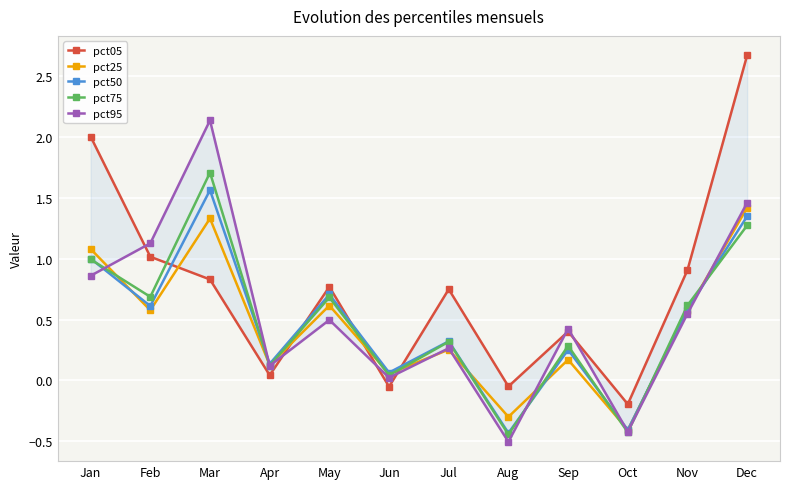

Which series has the largest range (max minus min)?

pct05